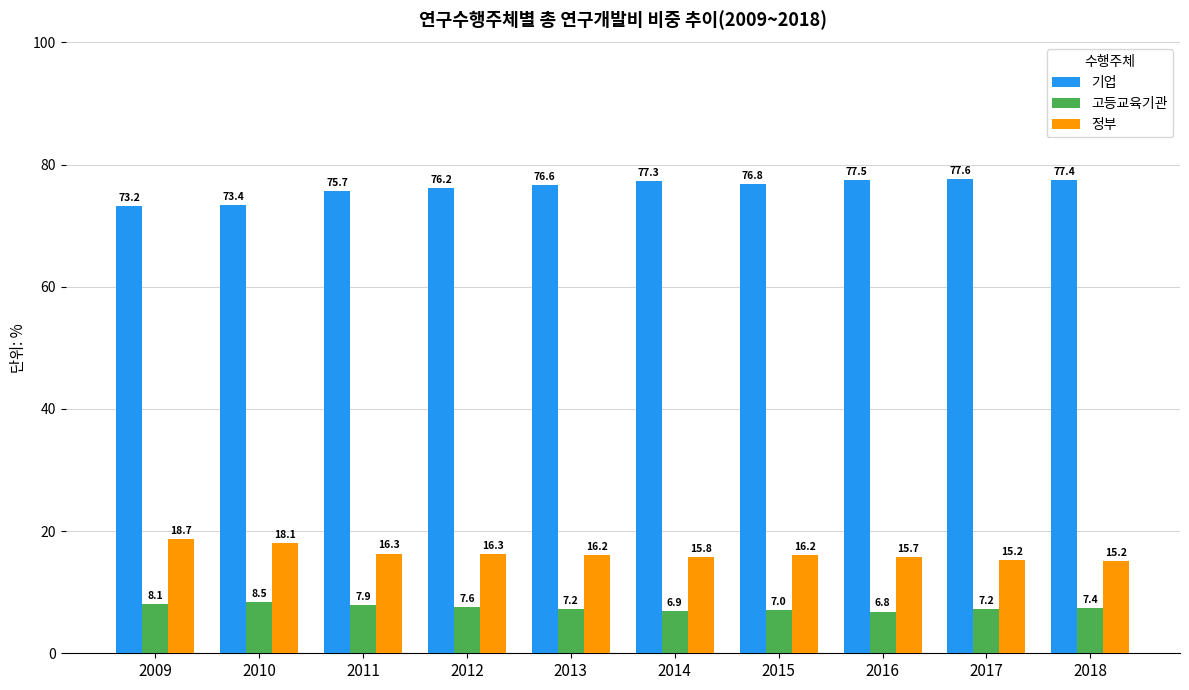

Which series has the largest total across all categories?

기업